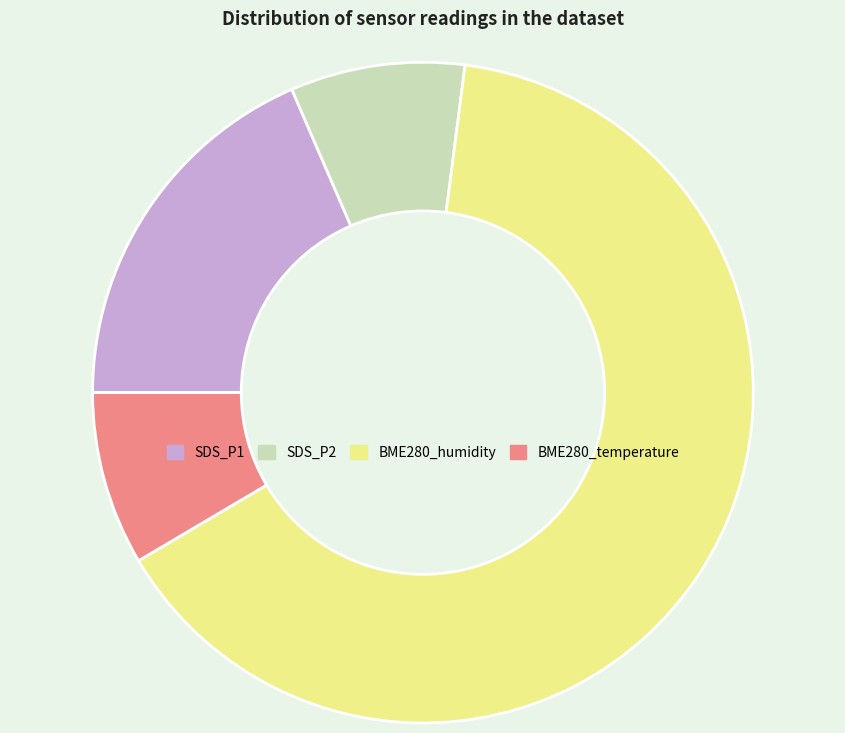

Approximately how many times larger is the value at BME280_temperature compared to SDS_P2?

1.0